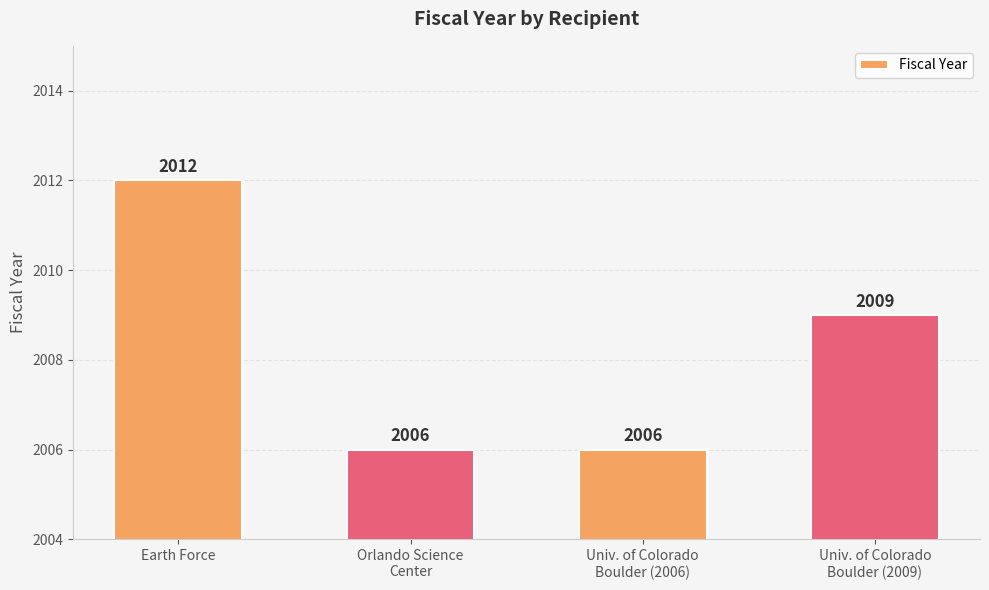

The chart shows a value of 508 at Univ. of Colorado
Boulder (2006). True or false?

False